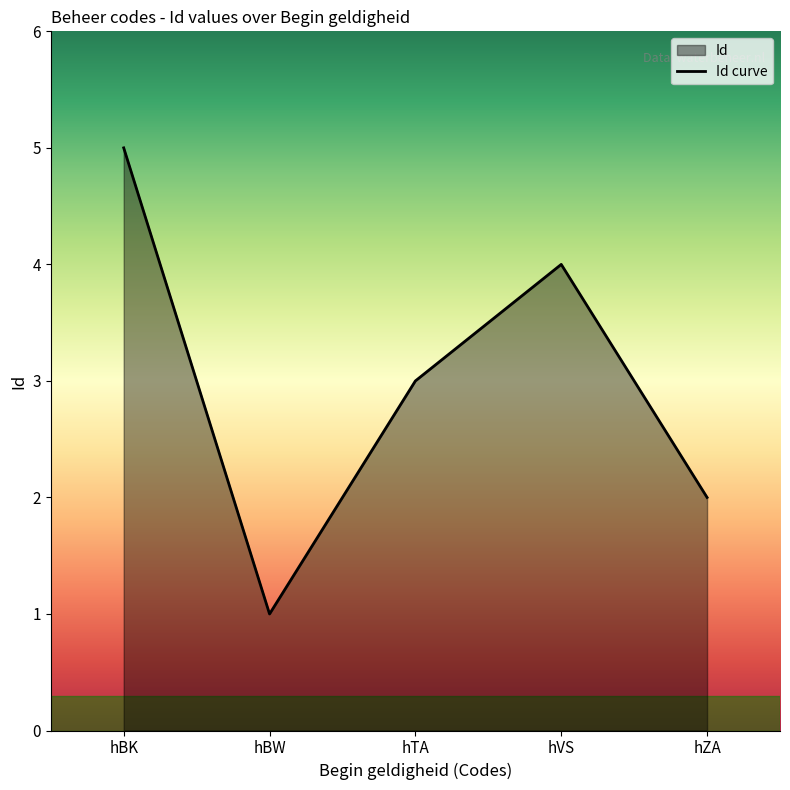

Rank the categories by value from highest to lowest.

hBK, hVS, hTA, hZA, hBW